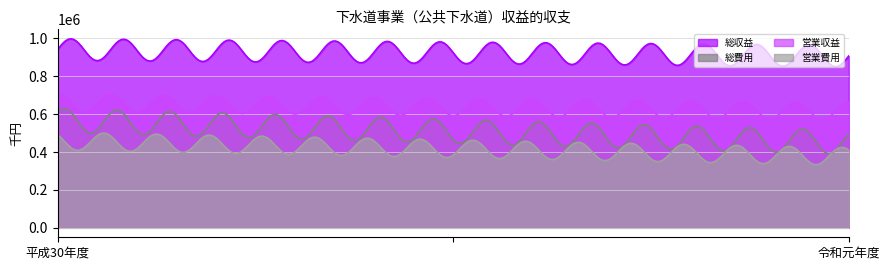

Count the 営業収益 values in the range 615128 to 660120.

2